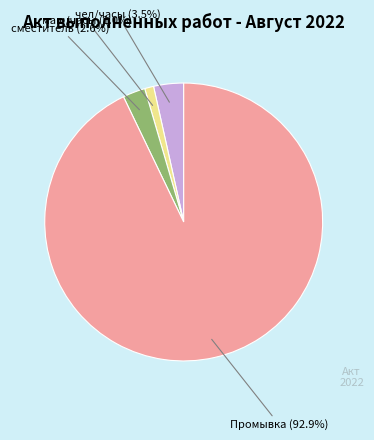

Between чел/часы and Промывка, which is larger?

Промывка